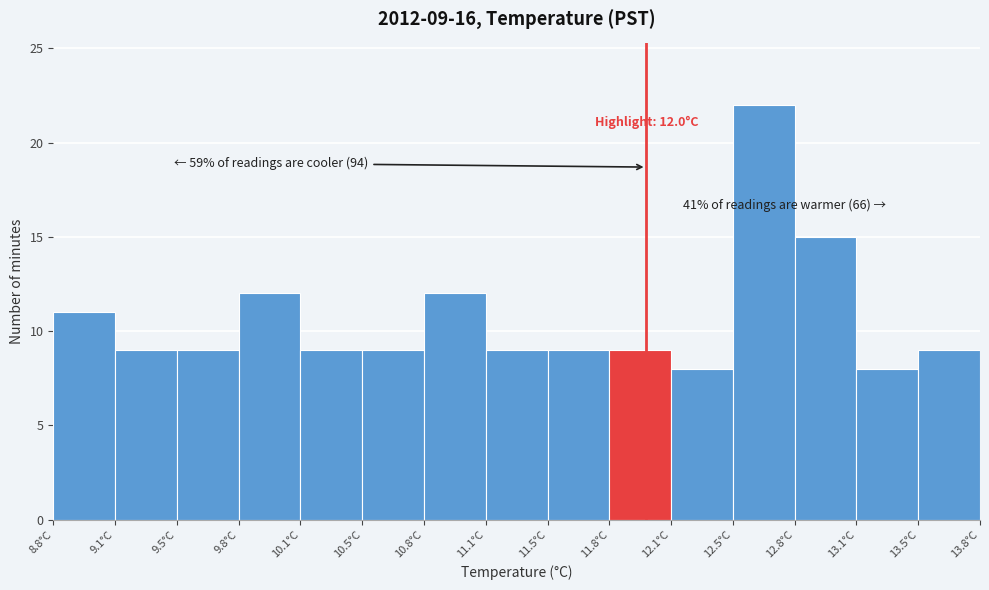

Over which range of the x-axis is the bar tallest?

12.45 to 12.80